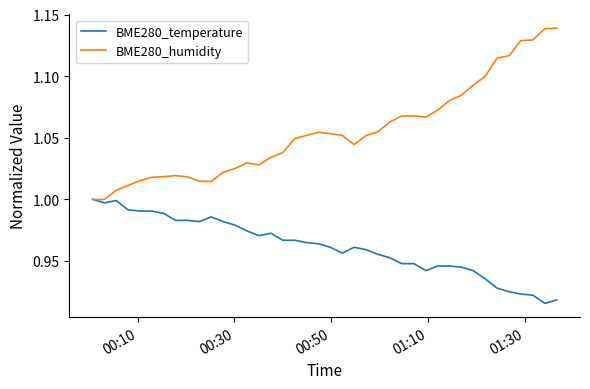

Which series has the widest spread of values?

BME280_humidity